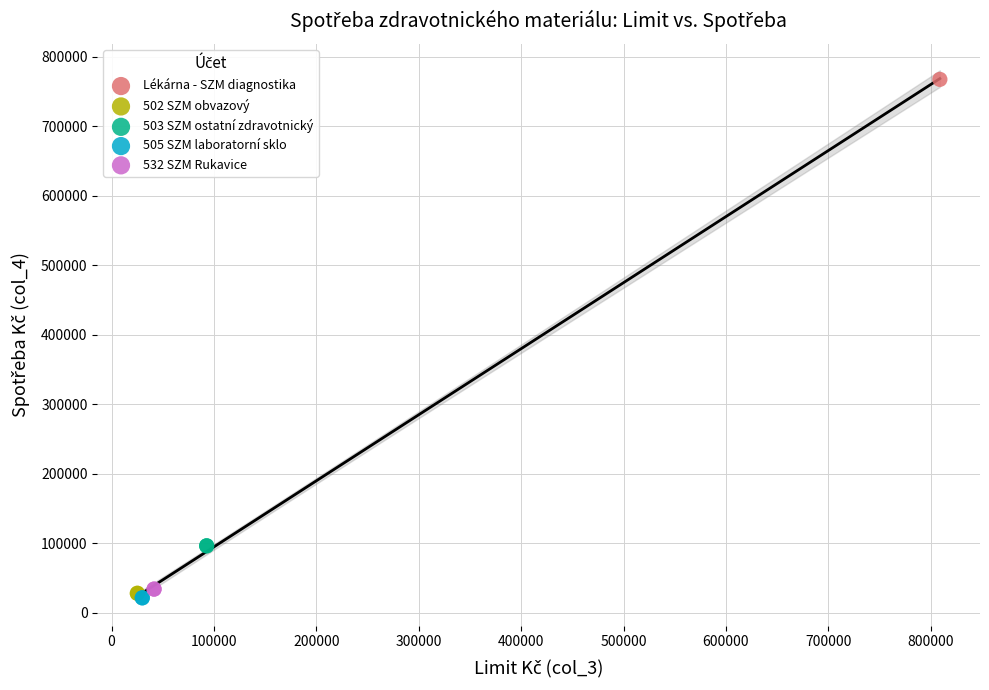

What are all the series names shown in the legend?

Lékárna - SZM diagnostika, 502 SZM obvazový, 503 SZM ostatní zdravotnický, 505 SZM laboratorní sklo, 532 SZM Rukavice